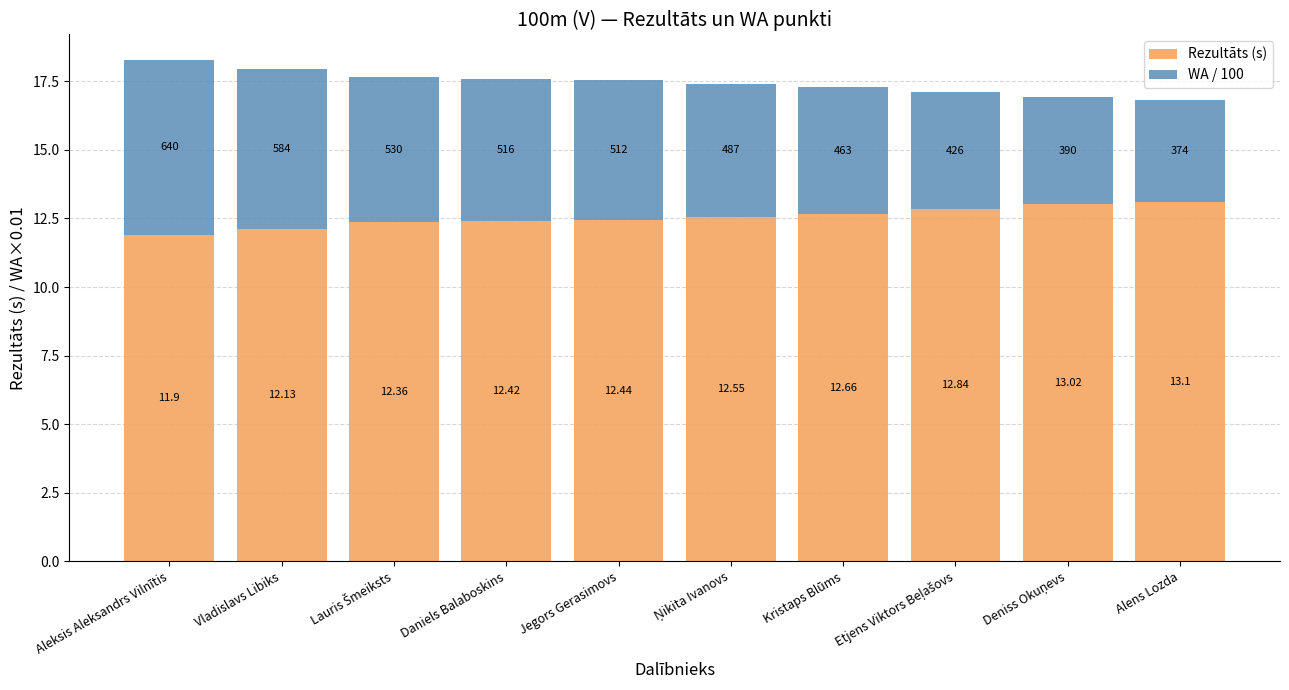

At which category is the sum across all series the highest?

Aleksis Aleksandrs Vilnītis